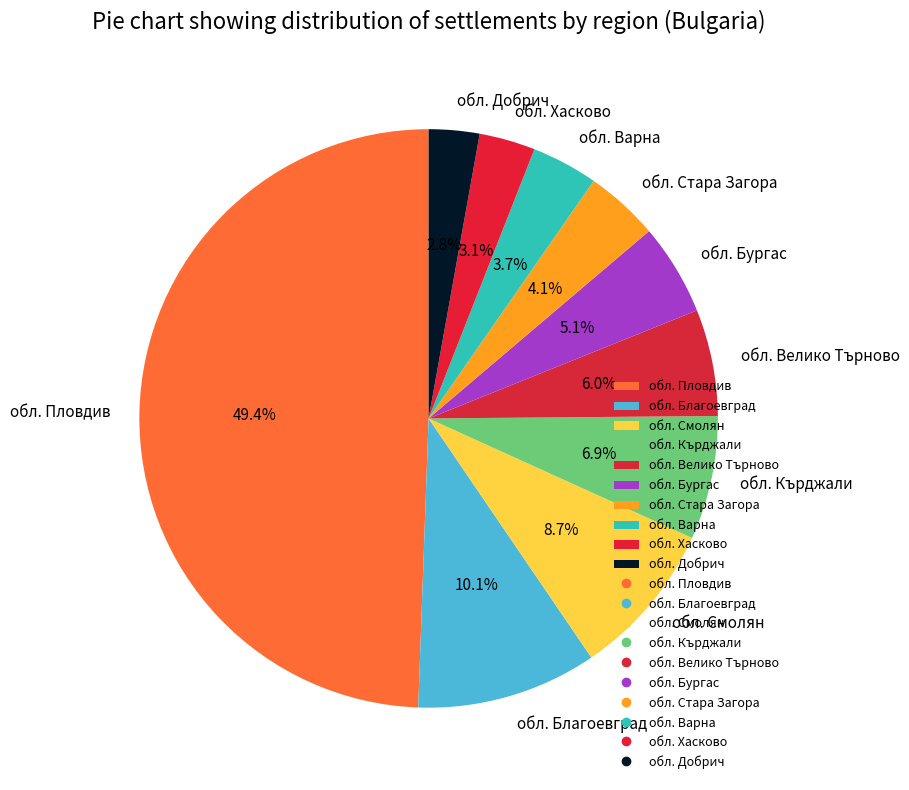

Approximately how many times larger is the value at обл. Добрич compared to обл. Варна?

0.8